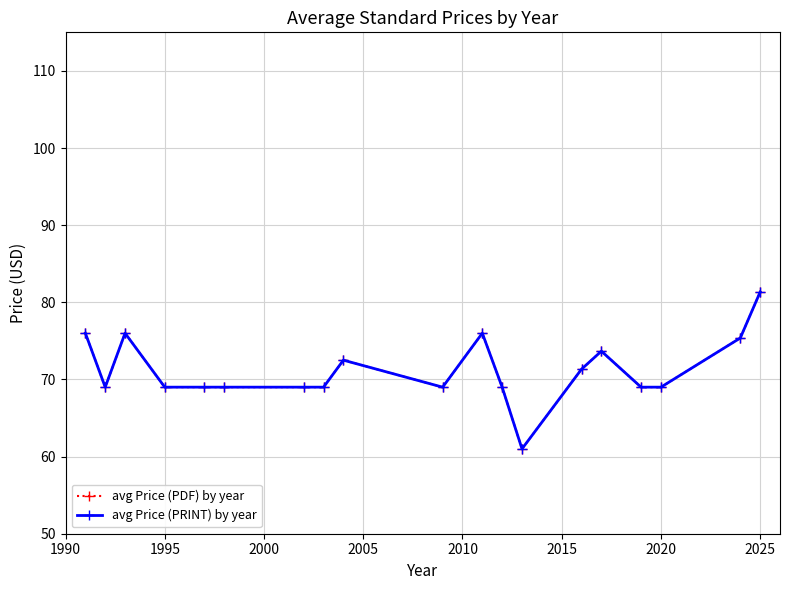

Does the chart have visible grid lines?

Yes